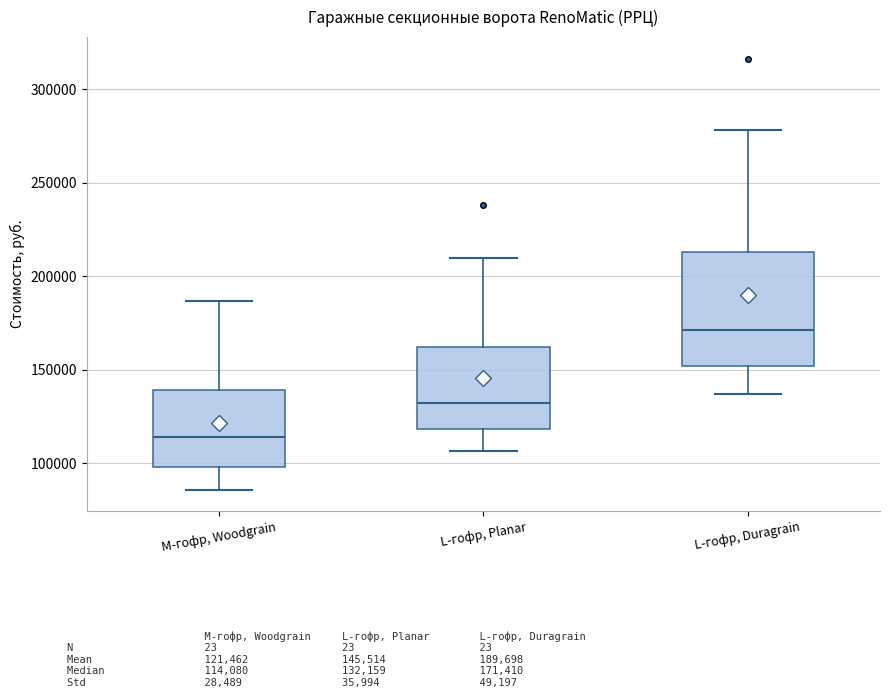

Where does the median line of the box for L-гофр, Planar sit on the y-axis? The values are not printed on the chart, so give them approximately, as read against the axis.

130000